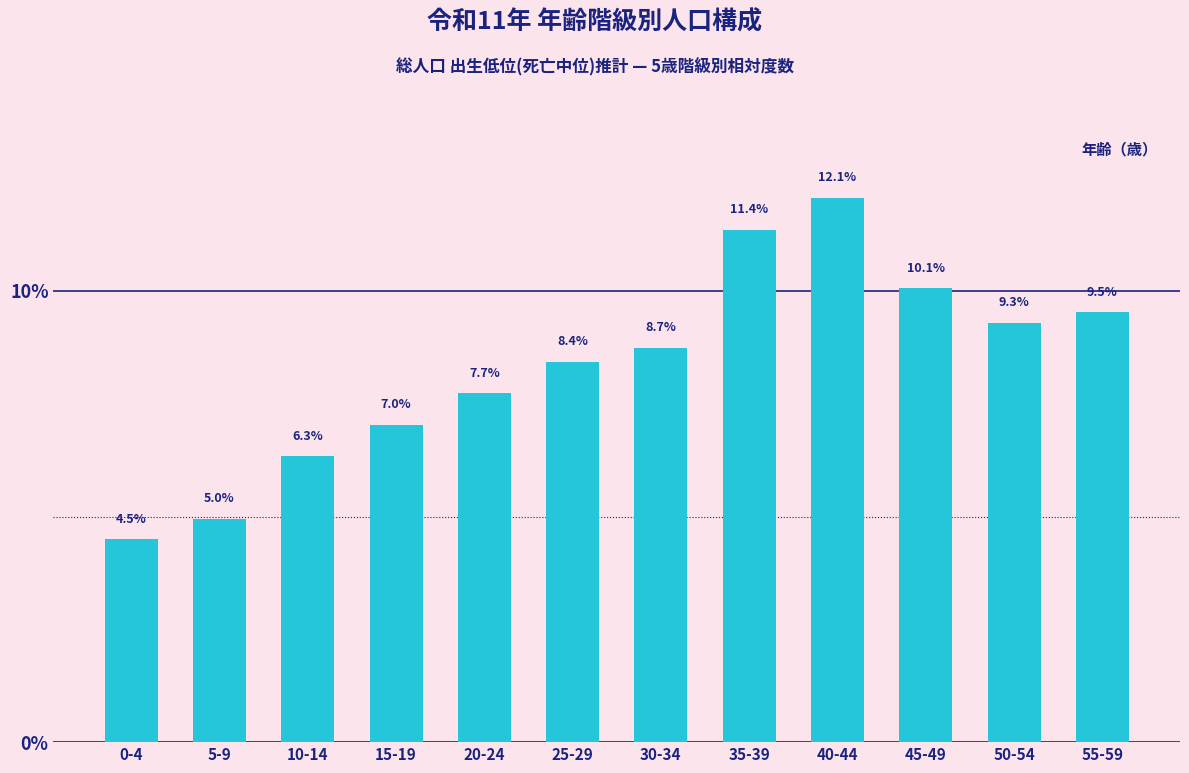

Reading left to right, transcribe all the data shown in this chart.

0-4=4.5	5-9=5.0	10-14=6.3	15-19=7.0	20-24=7.7	25-29=8.4	30-34=8.7	35-39=11.4	40-44=12.1	45-49=10.1	50-54=9.3	55-59=9.5